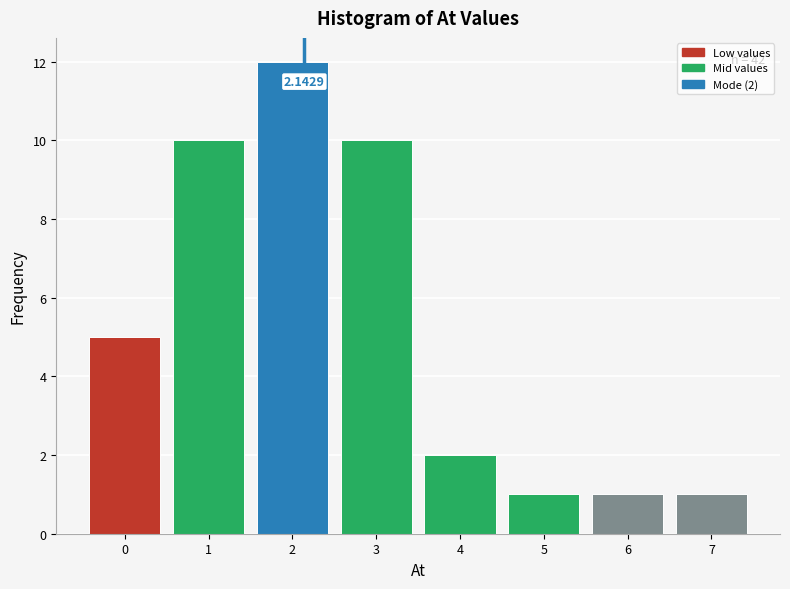

Which range on the x-axis has the tallest bar?

1.5 to 2.5